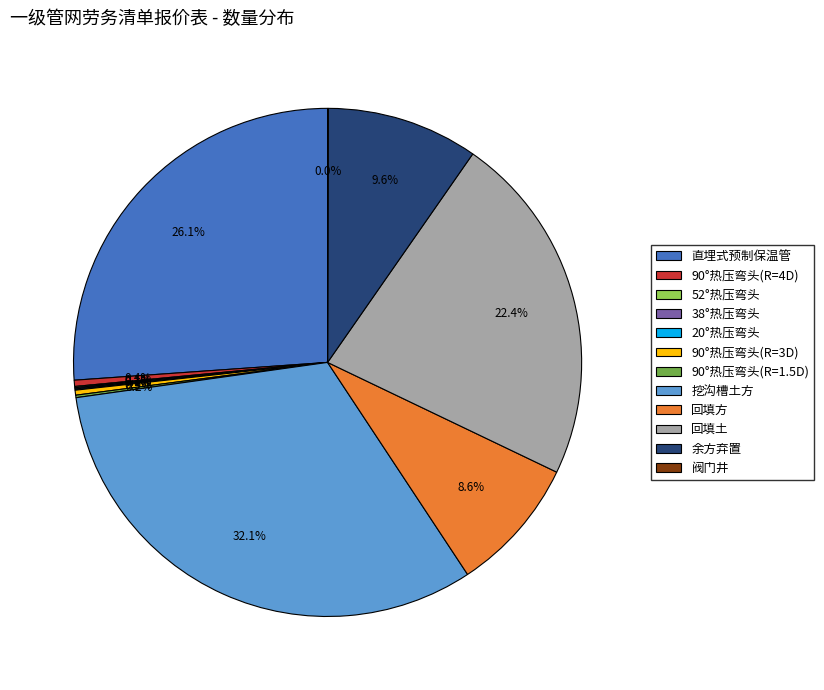

Does any single category account for the majority?

No